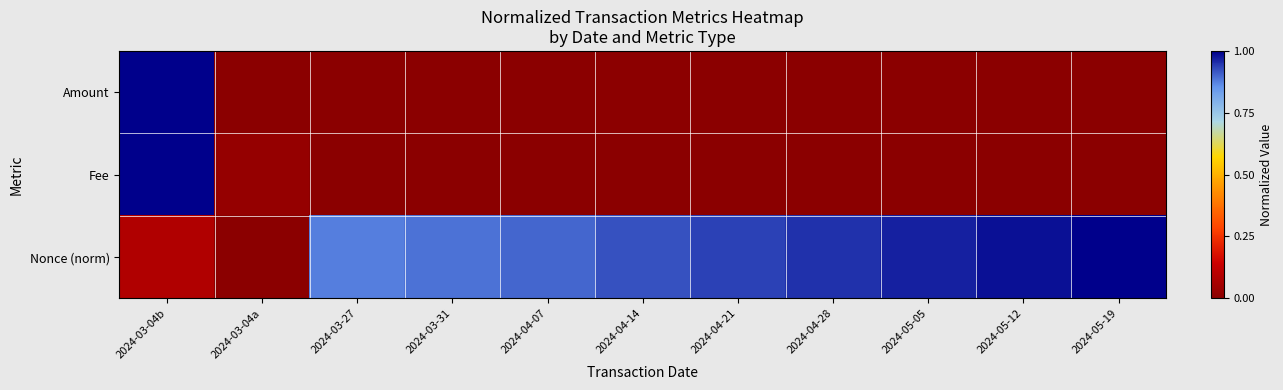

At 2024-03-27, list the series in order from largest to smallest.

Nonce (norm), Amount, Fee